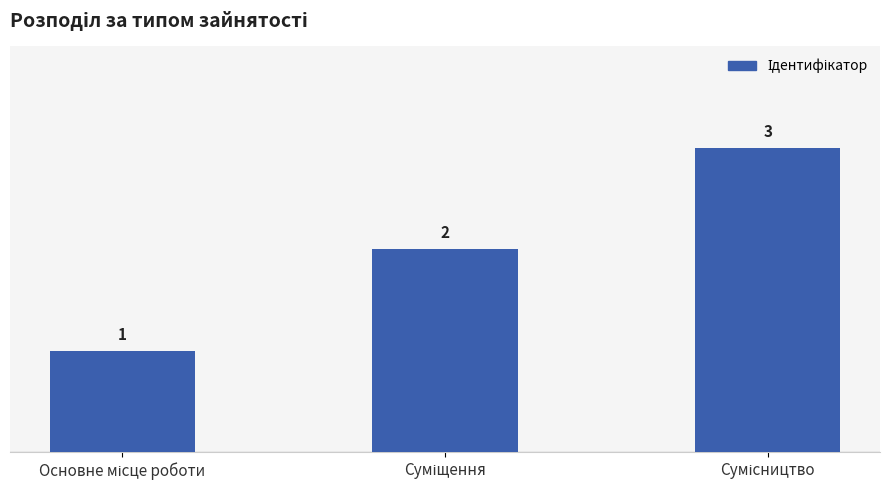

What is the value of the 1st bar from the left?

1